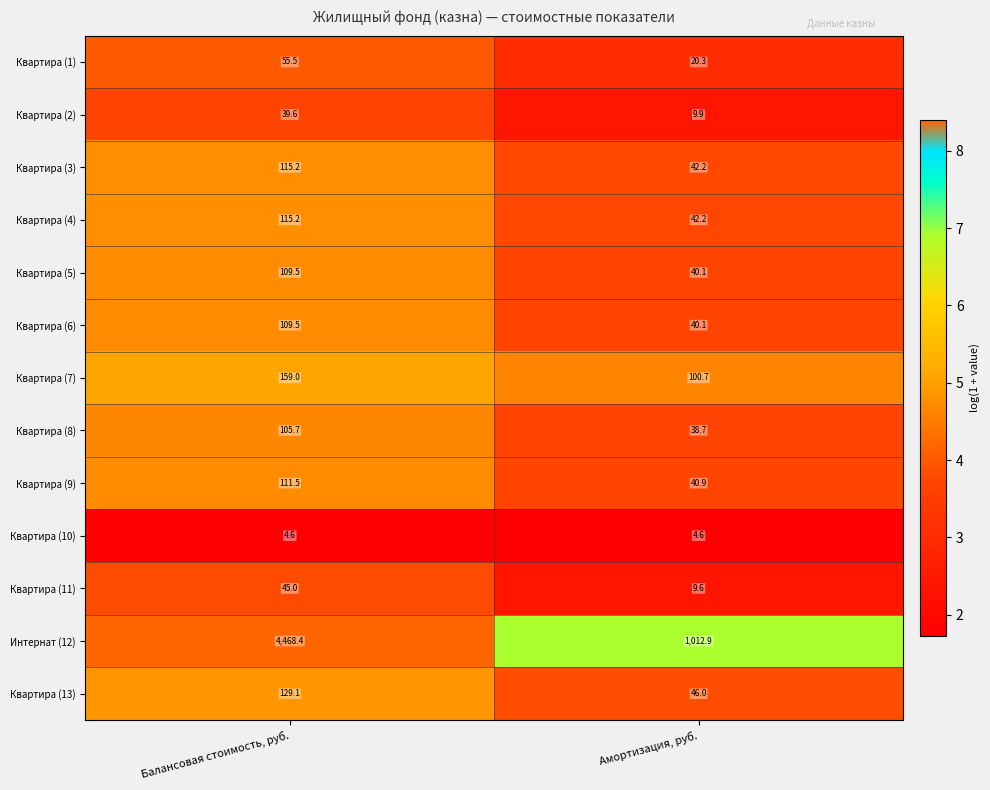

What is the average value of the Квартира (4) series?

78.7